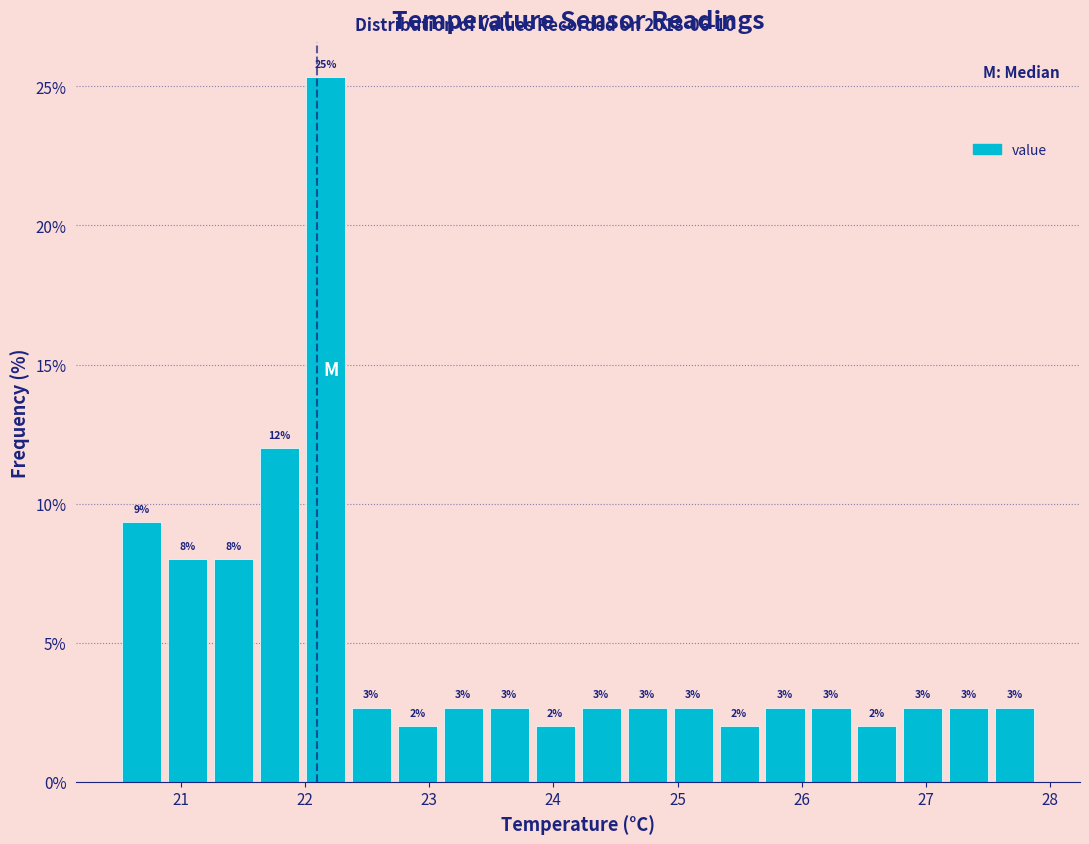

Read against the x-axis, roughly where is the centre of the tallest bar?

22.2